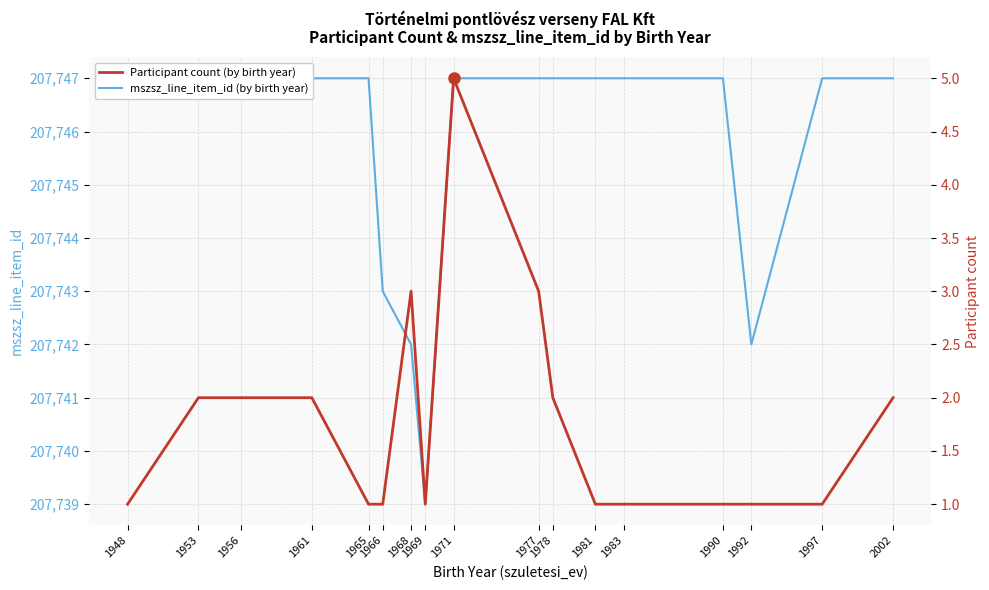

What value does the Participant count (by birth year) series have at 1968?

3